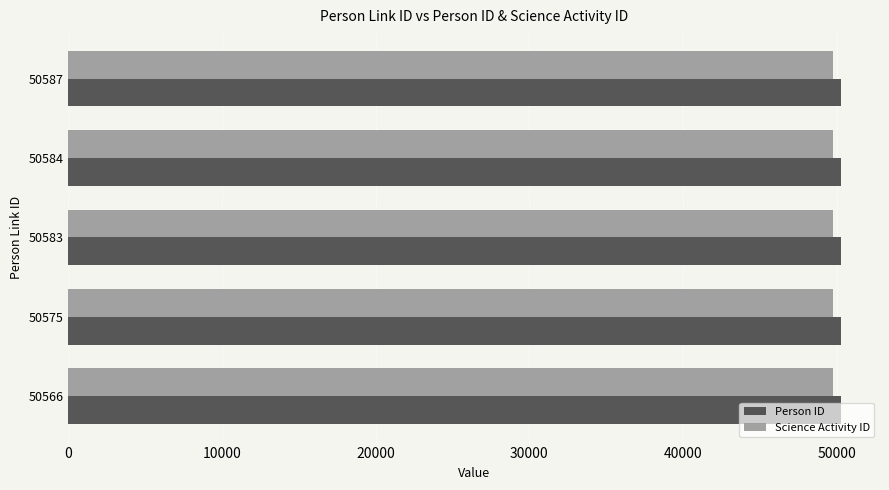

What is the highest value of the Person ID series?

50301